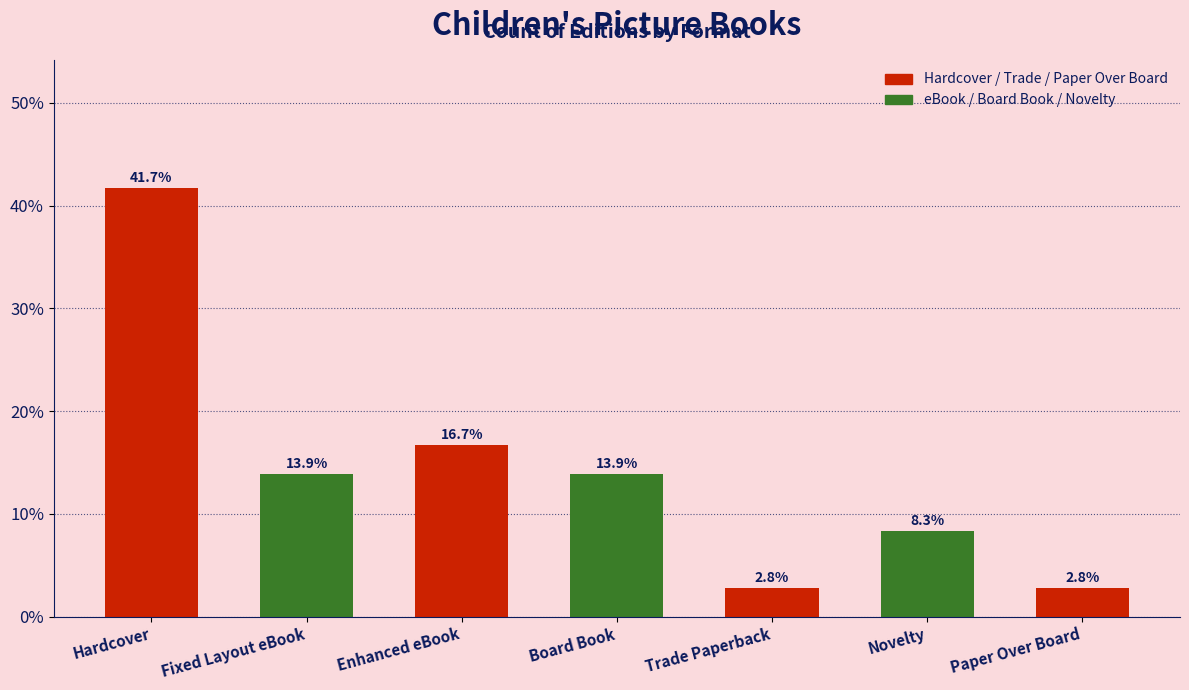

What is the label of the 7th bar from the right?

Hardcover